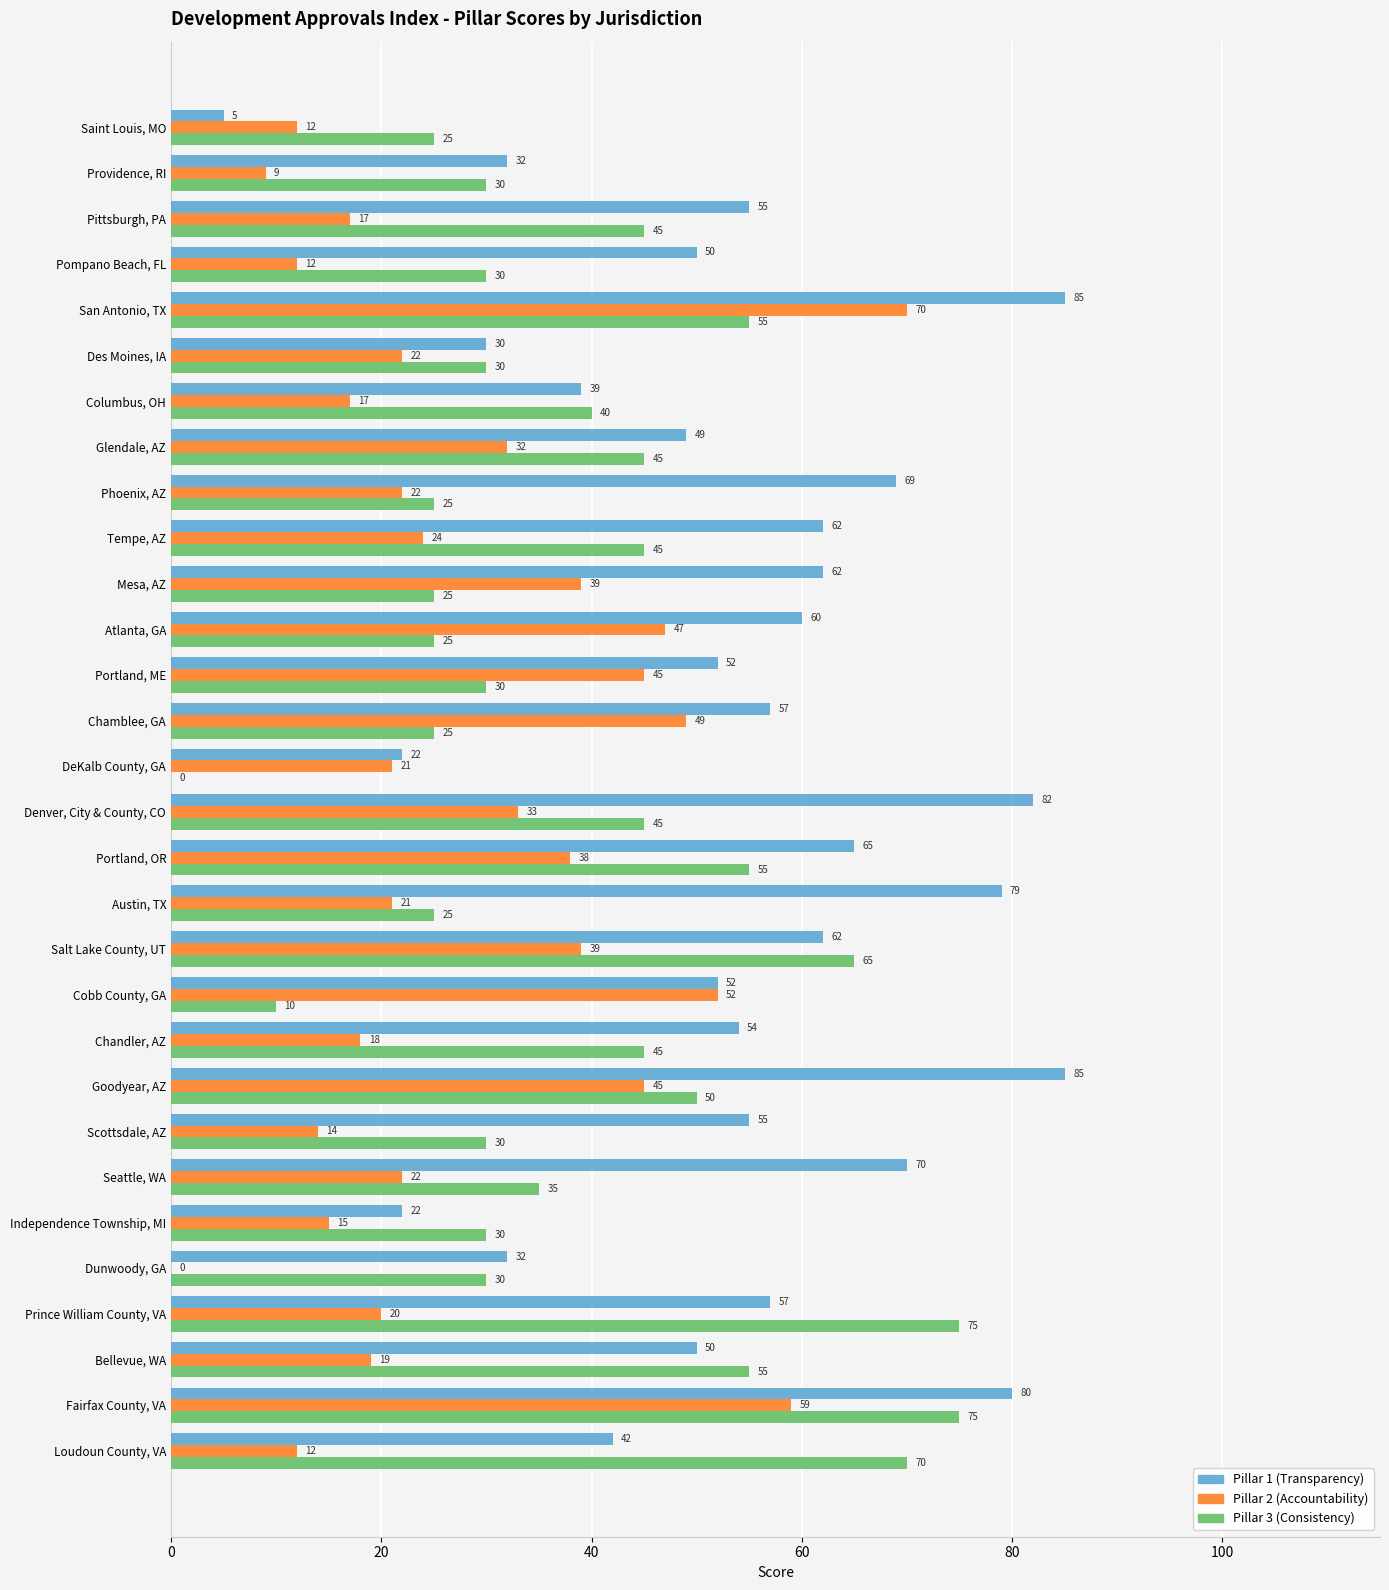

Which series has the largest range (max minus min)?

Pillar 1 (Transparency)